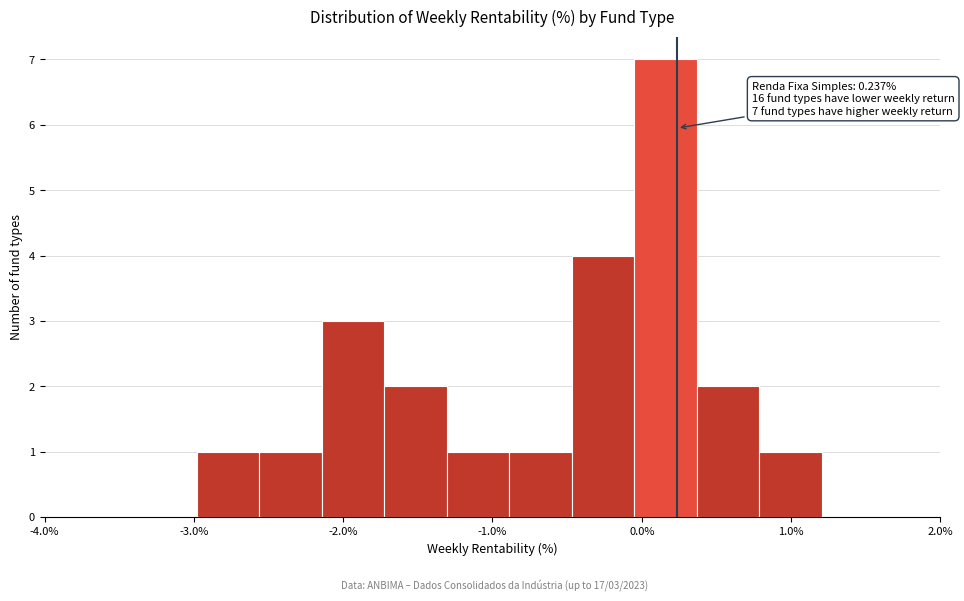

Over which range of the x-axis is the bar tallest?

-0.1 to 0.4